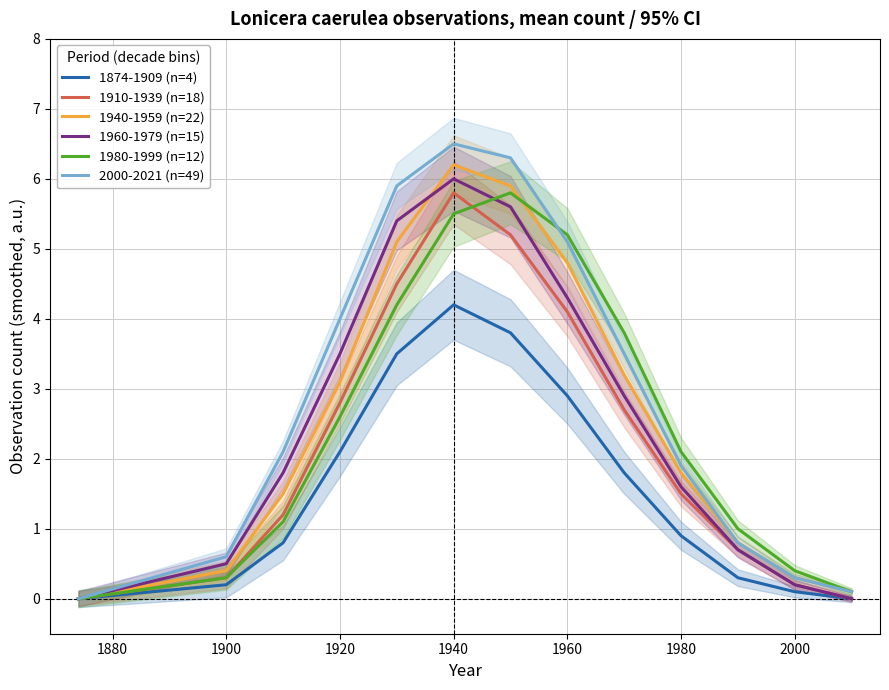

The 1960-1979 (n=15) series shows 0.2 at 2000. True or false?

True